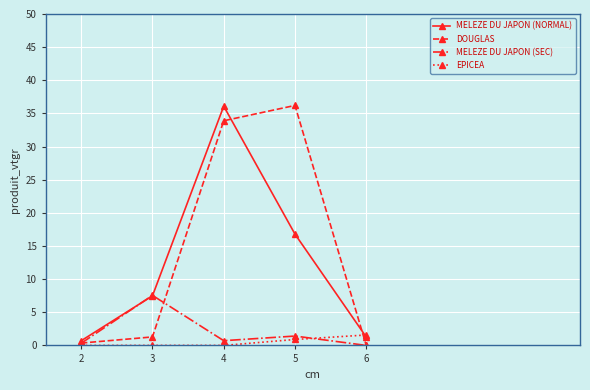

Reading right to left, what are all the values shown in this chart?

MELEZE DU JAPON (NORMAL): 6=1.3	5=16.8	4=36.1	3=7.5	2=0.7
DOUGLAS: 6=0.0	5=36.2	4=33.9	3=1.3	2=0.4
MELEZE DU JAPON (SEC): 6=0.0	5=1.4	4=0.7	3=7.5	2=0.3
EPICEA: 6=1.6	5=0.9	4=0.0	3=0.0	2=0.0